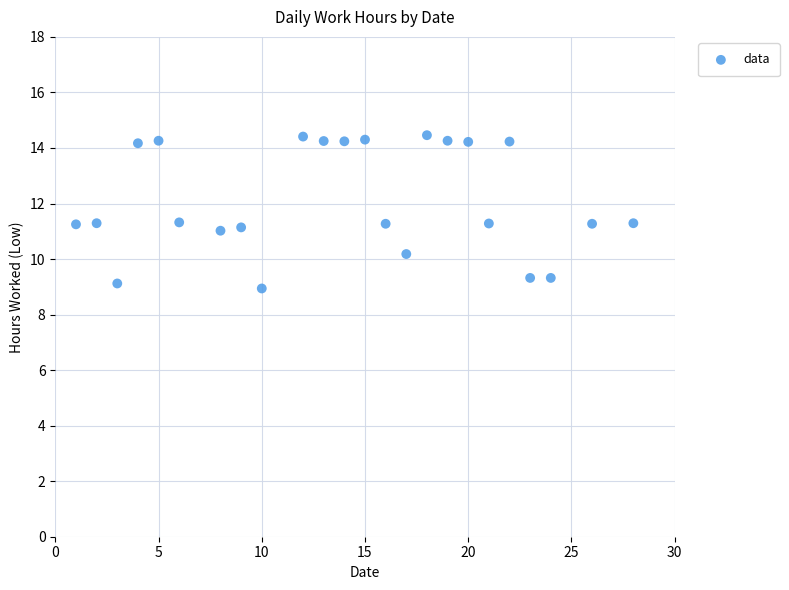

What is the range of Y values (max minus min)?

5.5